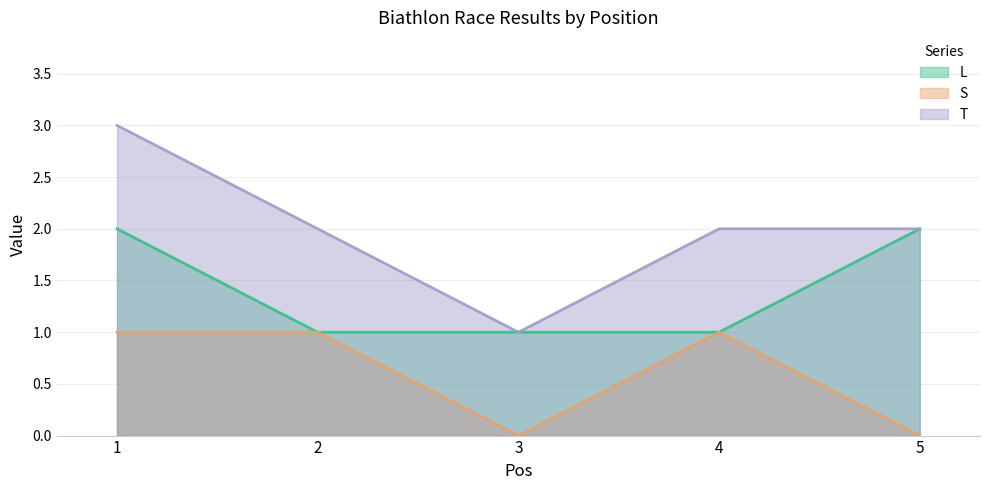

Is it true that S equals 0 at 1?

False